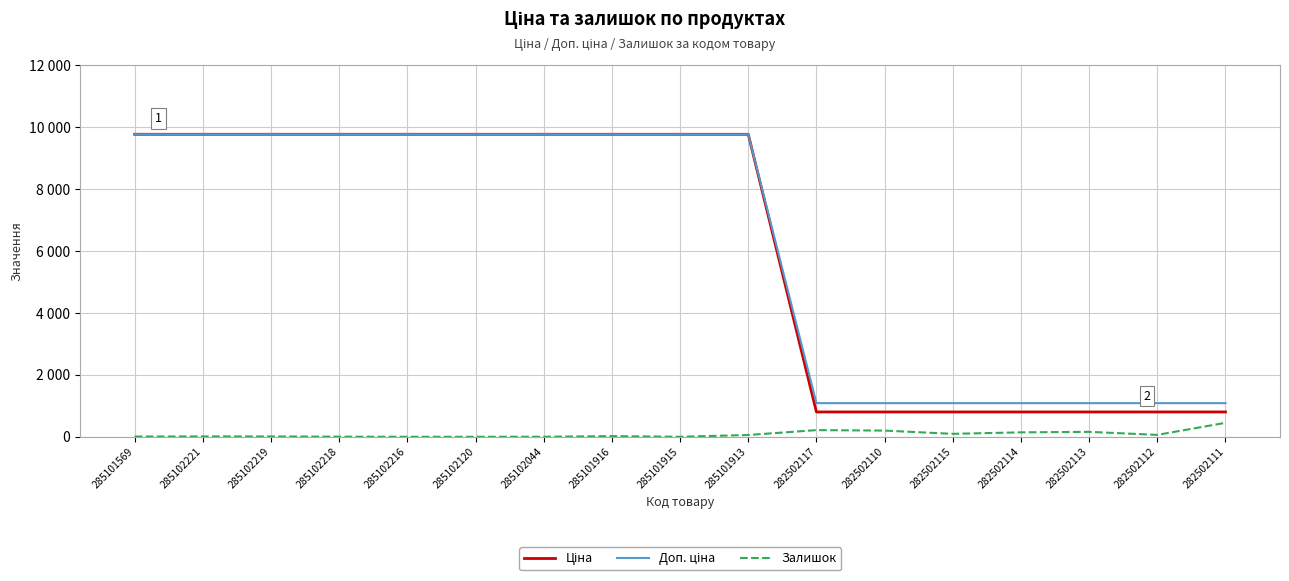

Does the chart display data point markers on the line(s)?

No